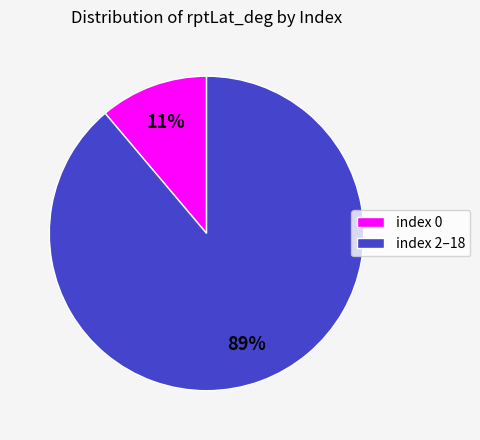

To the nearest percent, what is the difference between the index 0 and index 2–18 slice percentages?

78%